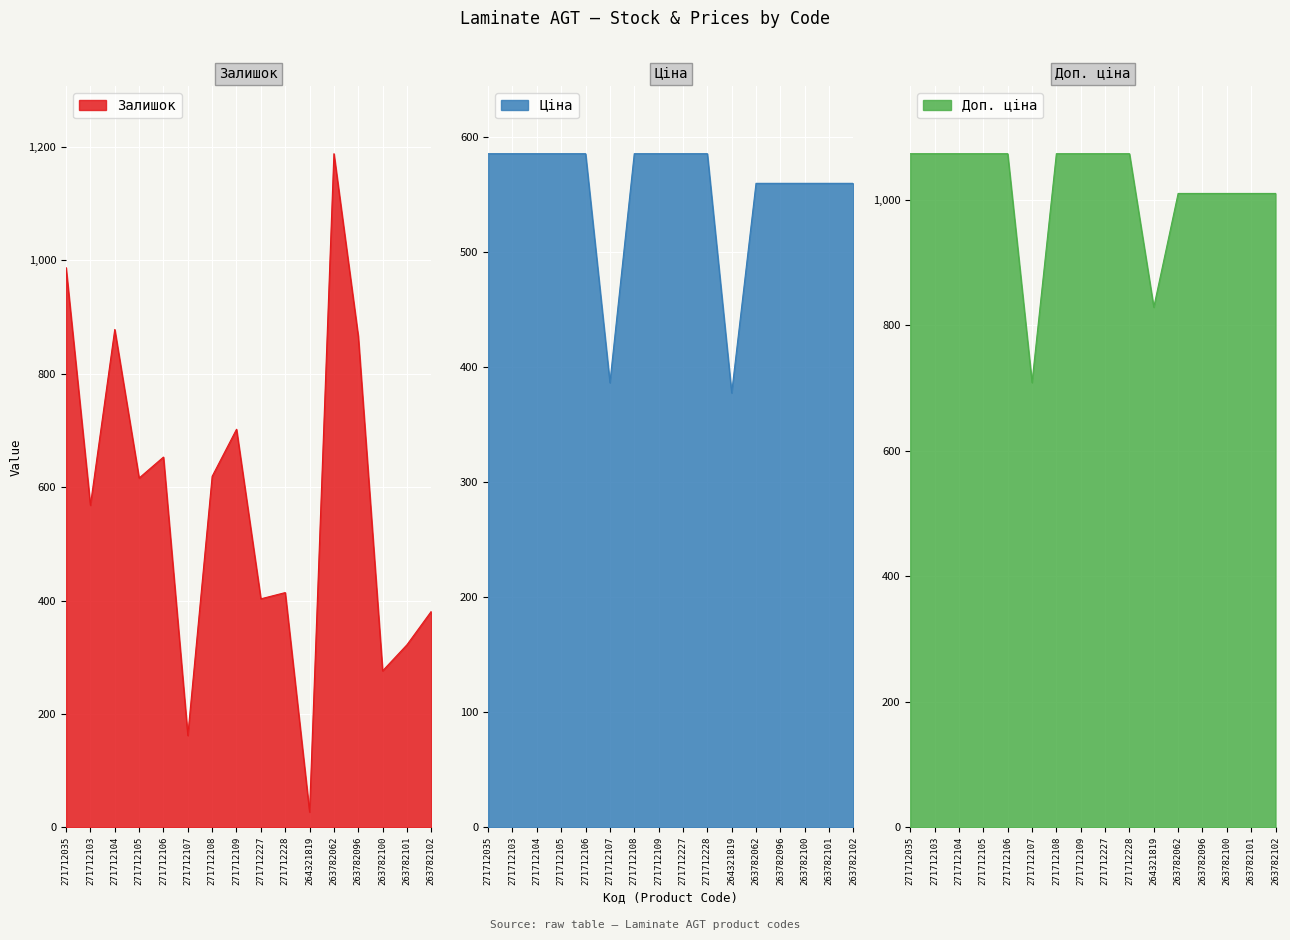

At which label does Доп. ціна first exceed 1073?

271712035